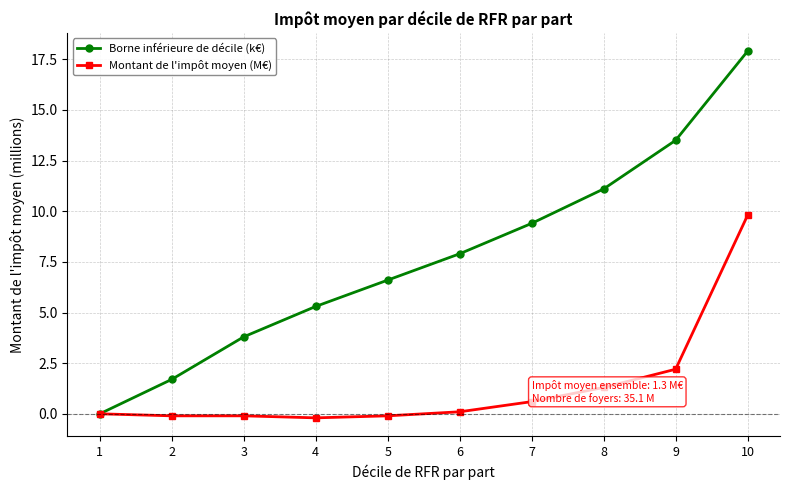

Which series has the largest range (max minus min)?

Borne inférieure de décile (k€)